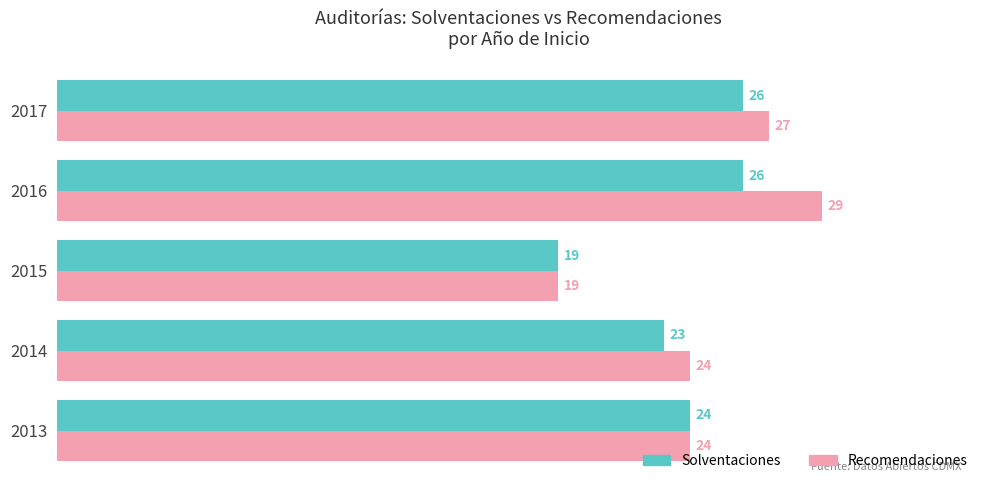

What is the sum of all Recomendaciones values?

123